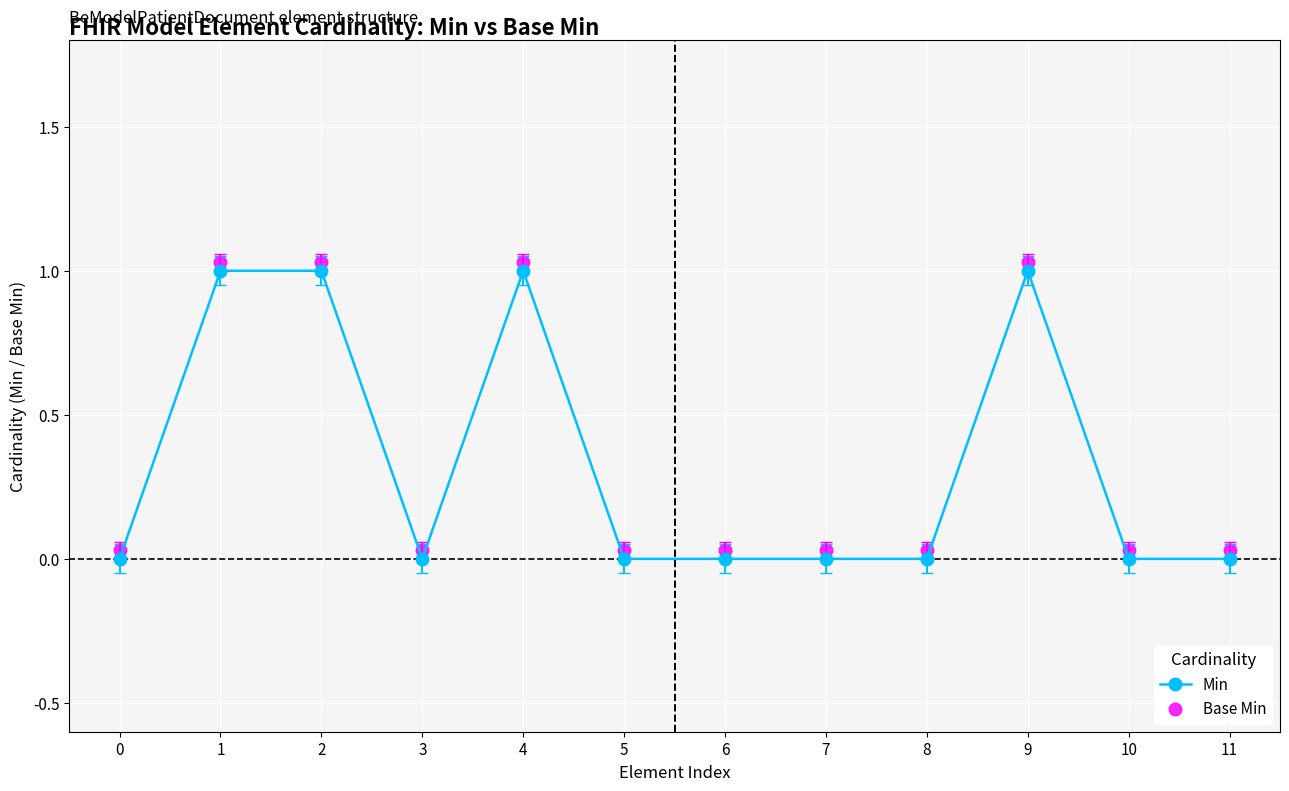

Reading left to right, what are all the values shown in this chart?

Min: 0.0	1.0	1.0	0.0	1.0	0.0	0.0	0.0	0.0	1.0	0.0	0.0
Base Min: 0.0	1.0	1.0	0.0	1.0	0.0	0.0	0.0	0.0	1.0	0.0	0.0